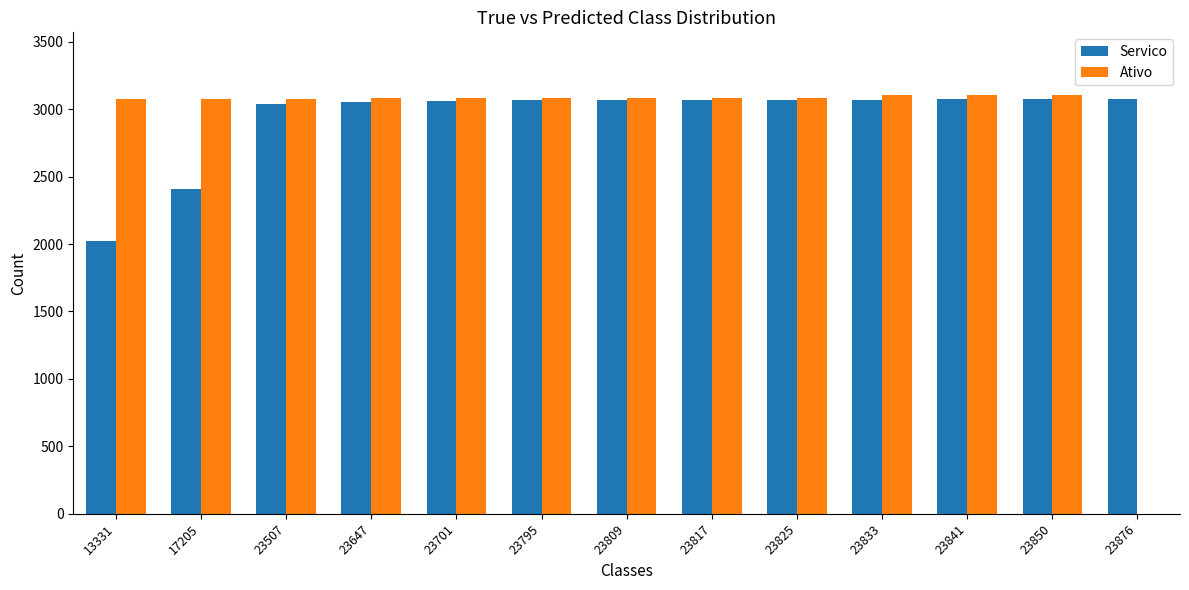

What is the difference between the Ativo values at 23701 and 23825?

4